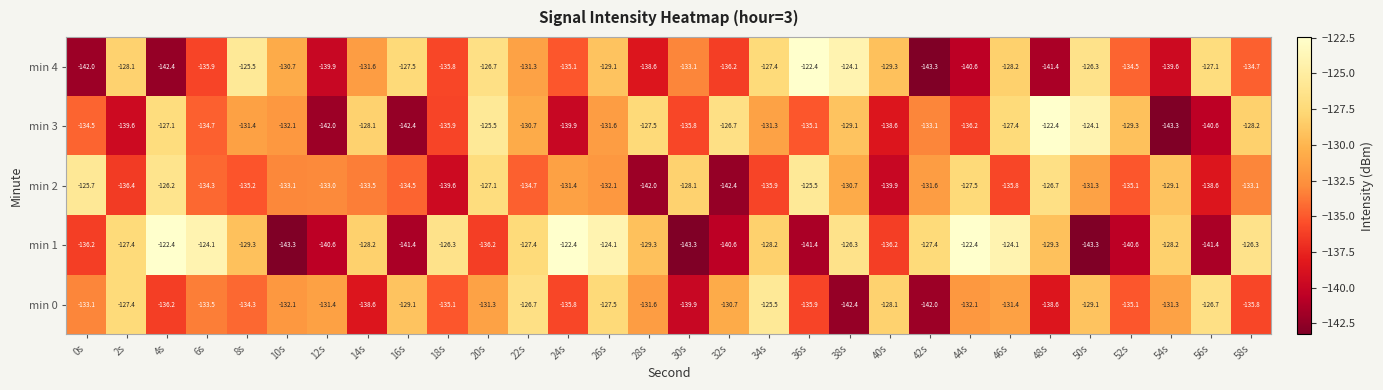

What is the smallest value displayed?

-143.3